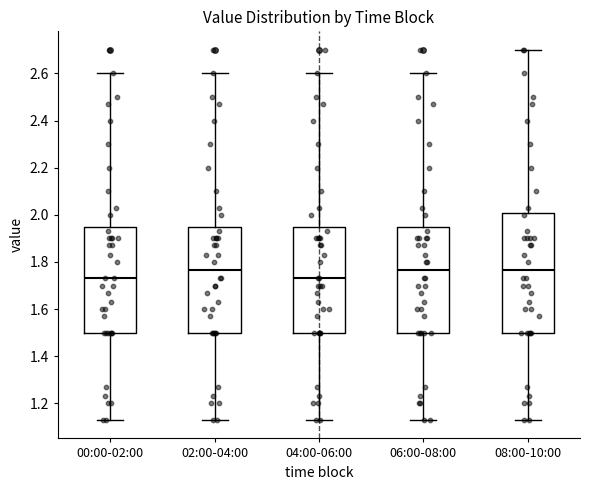

Reading left to right, transcribe this box plot: for each box, give where its median line is, the range the box spans, and where its two whiskers end, as read against the y-axis. The values are not printed on the chart, so give them approximately, as read against the axis.

00:00-02:00: median 1.74, box 1.50 to 1.94, whiskers 1.14 to 2.60
02:00-04:00: median 1.76, box 1.50 to 1.94, whiskers 1.14 to 2.60
04:00-06:00: median 1.74, box 1.50 to 1.94, whiskers 1.14 to 2.60
06:00-08:00: median 1.76, box 1.50 to 1.94, whiskers 1.14 to 2.60
08:00-10:00: median 1.76, box 1.50 to 2.00, whiskers 1.14 to 2.70